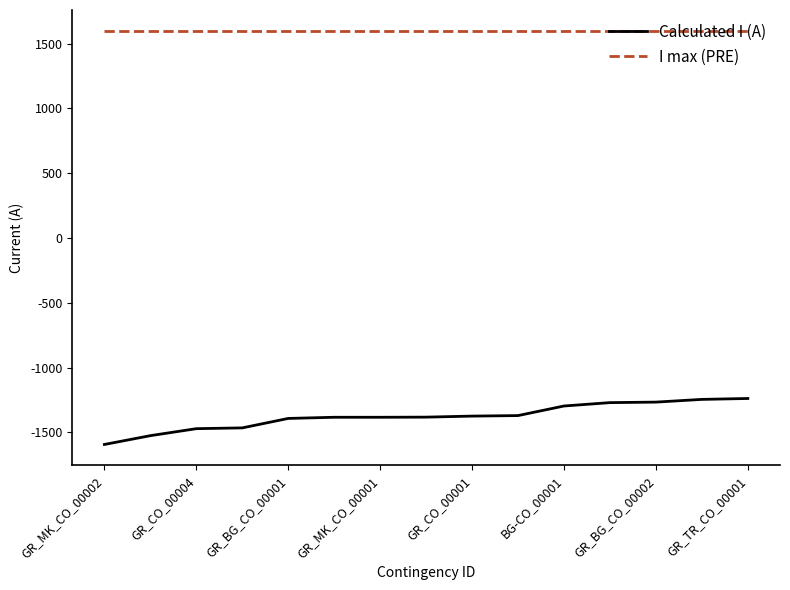

Which series has the largest range (max minus min)?

Calculated I (A)